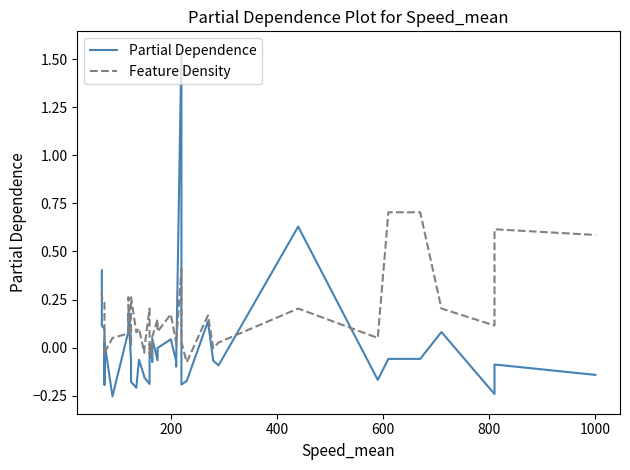

List the series in order of their peak value, highest first.

Partial Dependence, Feature Density